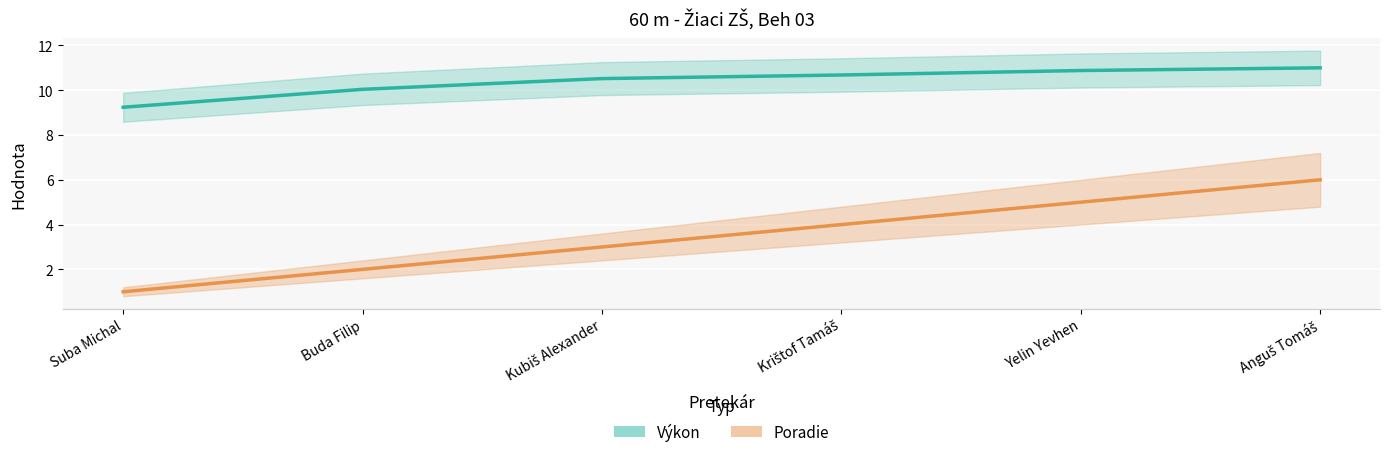

Which series changed the most between Kubiš Alexander and Yelin Yevhen?

Poradie